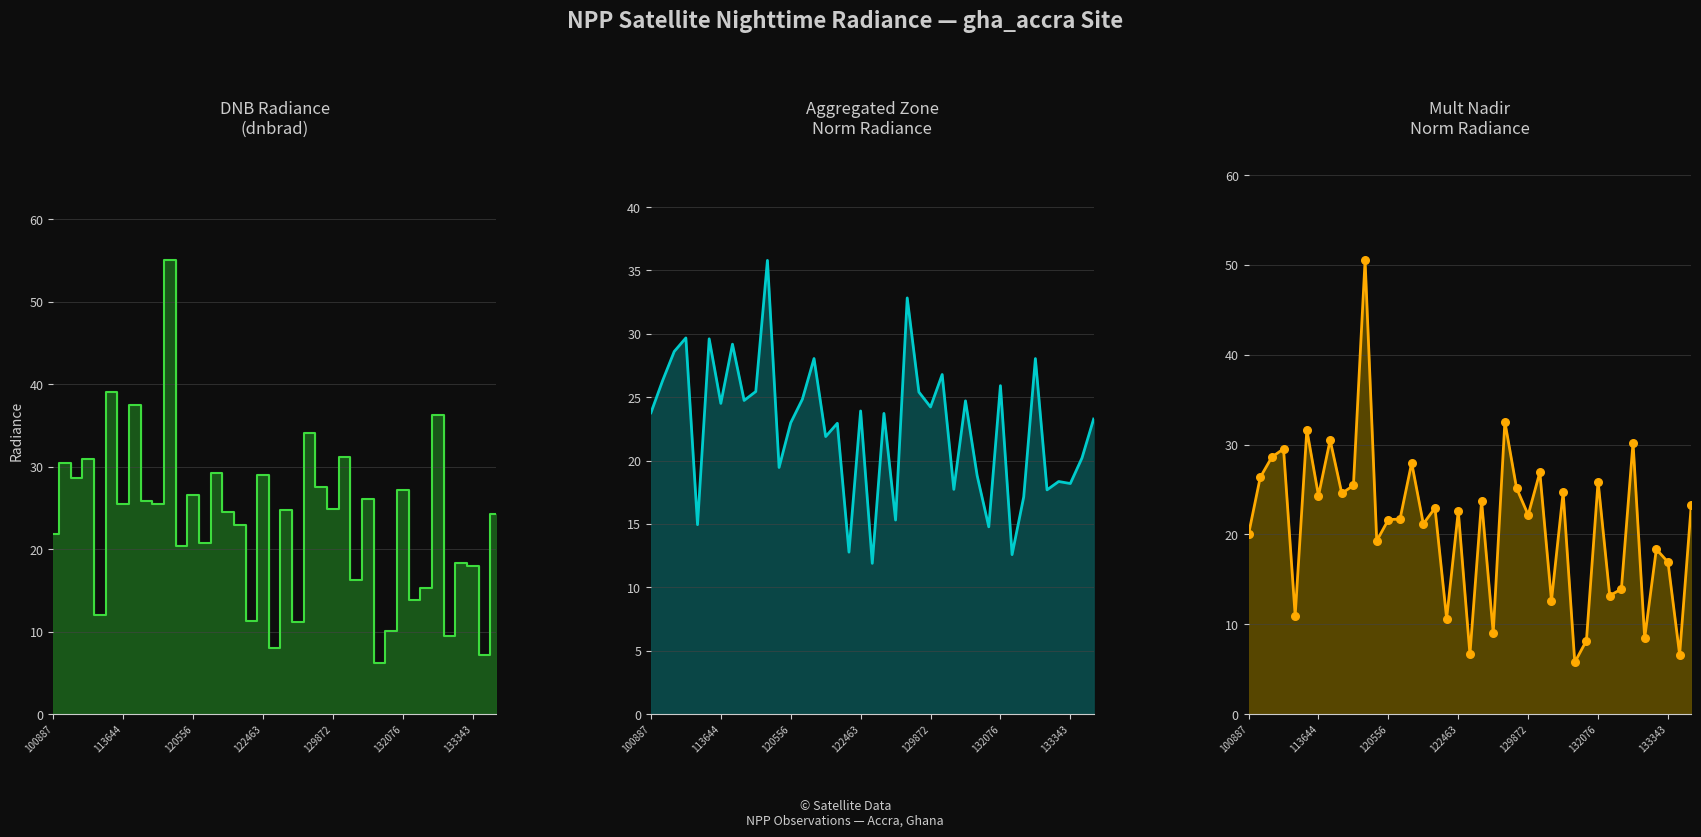

Which series has the largest total across all categories?

dnbrad